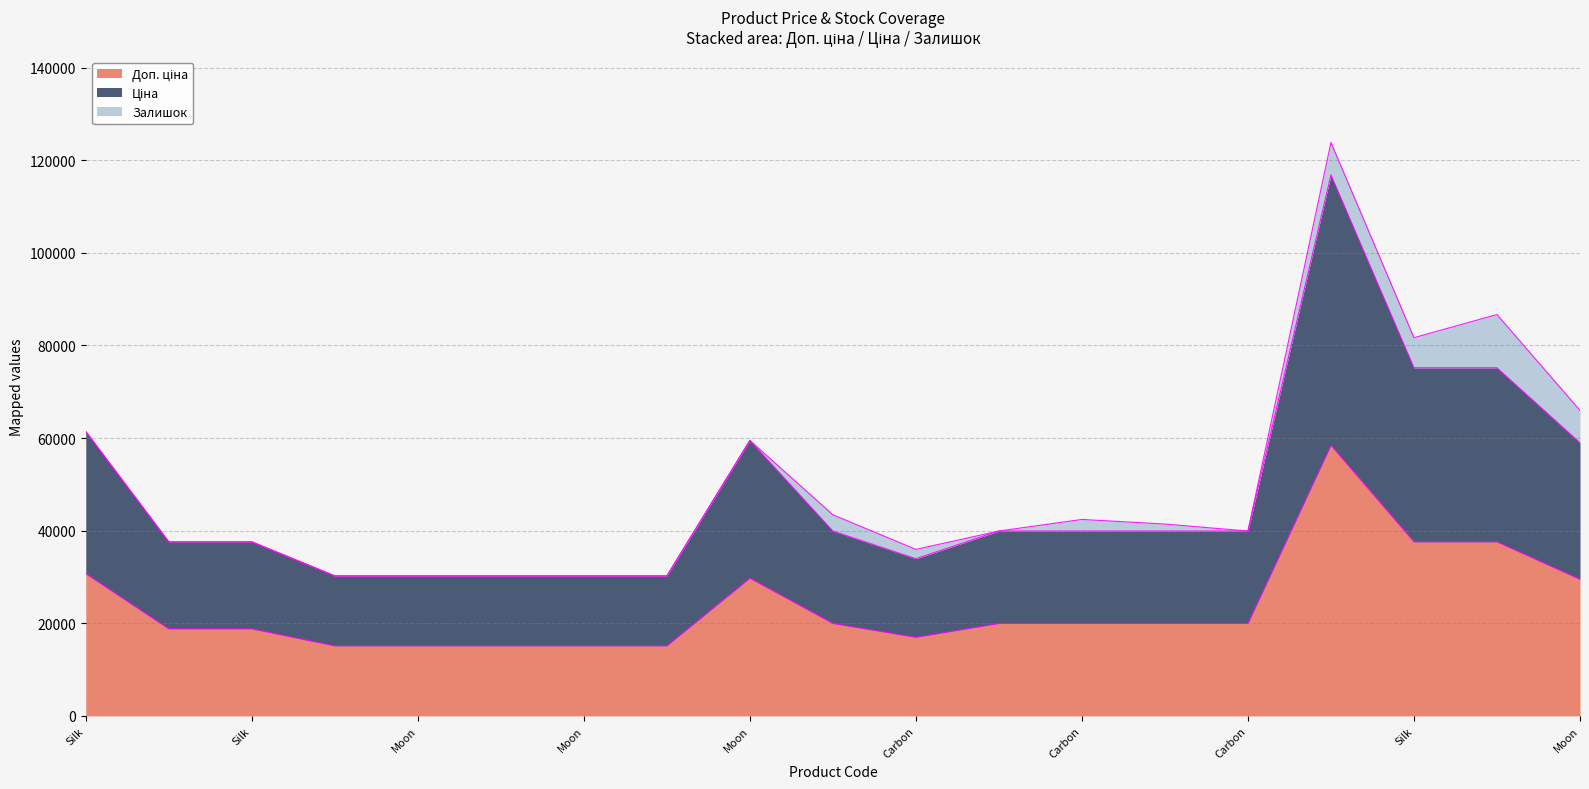

Which series has the largest range (max minus min)?

Ціна